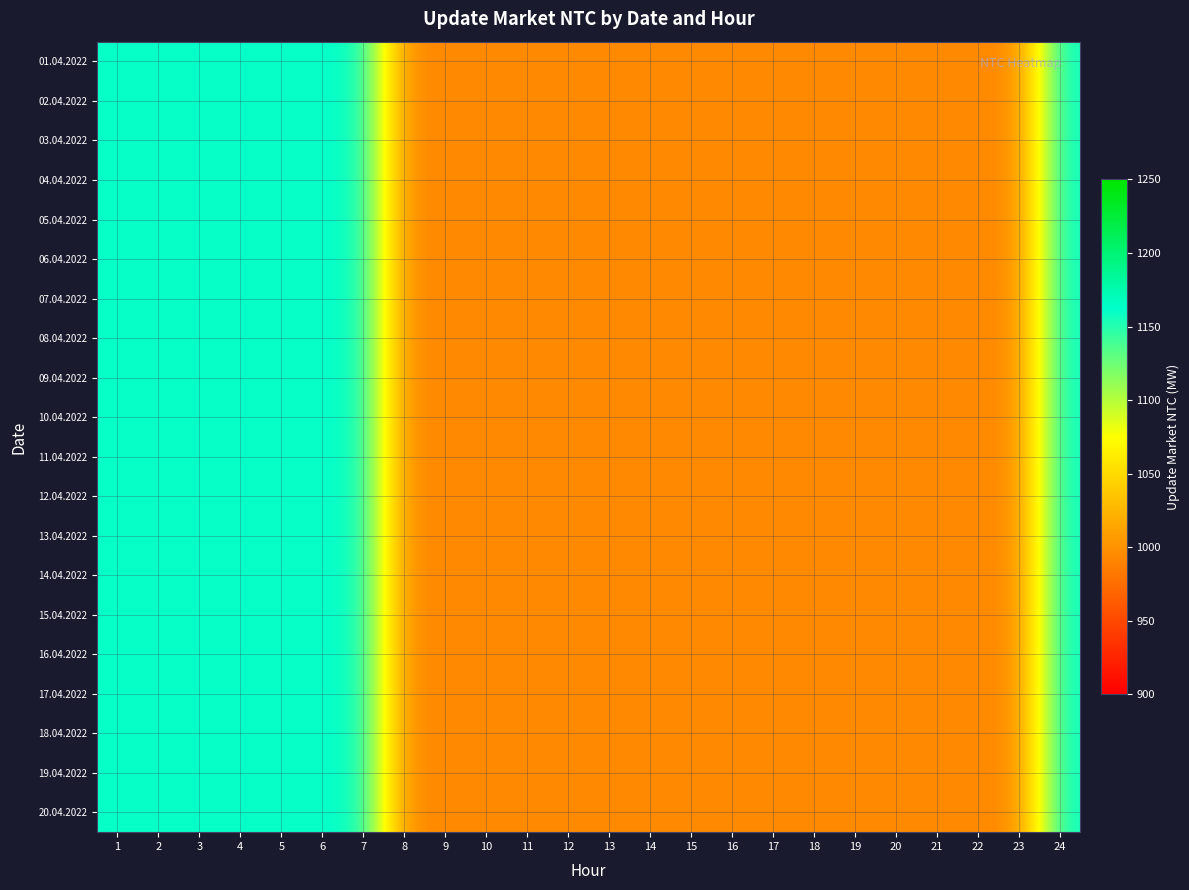

Reading right to left, what are all the values shown in this chart?

01.04.2022: 24=1160	23=995	22=995	21=995	20=995	19=995	18=995	17=995	16=995	15=995	14=995	13=995	12=995	11=995	10=995	9=995	8=995	7=1160	6=1160	5=1160	4=1160	3=1160	2=1160	1=1160
02.04.2022: 24=1160	23=995	22=995	21=995	20=995	19=995	18=995	17=995	16=995	15=995	14=995	13=995	12=995	11=995	10=995	9=995	8=995	7=1160	6=1160	5=1160	4=1160	3=1160	2=1160	1=1160
03.04.2022: 24=1160	23=995	22=995	21=995	20=995	19=995	18=995	17=995	16=995	15=995	14=995	13=995	12=995	11=995	10=995	9=995	8=995	7=1160	6=1160	5=1160	4=1160	3=1160	2=1160	1=1160
04.04.2022: 24=1160	23=995	22=995	21=995	20=995	19=995	18=995	17=995	16=995	15=995	14=995	13=995	12=995	11=995	10=995	9=995	8=995	7=1160	6=1160	5=1160	4=1160	3=1160	2=1160	1=1160
05.04.2022: 24=1160	23=995	22=995	21=995	20=995	19=995	18=995	17=995	16=995	15=995	14=995	13=995	12=995	11=995	10=995	9=995	8=995	7=1160	6=1160	5=1160	4=1160	3=1160	2=1160	1=1160
06.04.2022: 24=1160	23=995	22=995	21=995	20=995	19=995	18=995	17=995	16=995	15=995	14=995	13=995	12=995	11=995	10=995	9=995	8=995	7=1160	6=1160	5=1160	4=1160	3=1160	2=1160	1=1160
07.04.2022: 24=1160	23=995	22=995	21=995	20=995	19=995	18=995	17=995	16=995	15=995	14=995	13=995	12=995	11=995	10=995	9=995	8=995	7=1160	6=1160	5=1160	4=1160	3=1160	2=1160	1=1160
08.04.2022: 24=1160	23=995	22=995	21=995	20=995	19=995	18=995	17=995	16=995	15=995	14=995	13=995	12=995	11=995	10=995	9=995	8=995	7=1160	6=1160	5=1160	4=1160	3=1160	2=1160	1=1160
09.04.2022: 24=1160	23=995	22=995	21=995	20=995	19=995	18=995	17=995	16=995	15=995	14=995	13=995	12=995	11=995	10=995	9=995	8=995	7=1160	6=1160	5=1160	4=1160	3=1160	2=1160	1=1160
10.04.2022: 24=1160	23=995	22=995	21=995	20=995	19=995	18=995	17=995	16=995	15=995	14=995	13=995	12=995	11=995	10=995	9=995	8=995	7=1160	6=1160	5=1160	4=1160	3=1160	2=1160	1=1160
11.04.2022: 24=1160	23=995	22=995	21=995	20=995	19=995	18=995	17=995	16=995	15=995	14=995	13=995	12=995	11=995	10=995	9=995	8=995	7=1160	6=1160	5=1160	4=1160	3=1160	2=1160	1=1160
12.04.2022: 24=1160	23=995	22=995	21=995	20=995	19=995	18=995	17=995	16=995	15=995	14=995	13=995	12=995	11=995	10=995	9=995	8=995	7=1160	6=1160	5=1160	4=1160	3=1160	2=1160	1=1160
13.04.2022: 24=1160	23=995	22=995	21=995	20=995	19=995	18=995	17=995	16=995	15=995	14=995	13=995	12=995	11=995	10=995	9=995	8=995	7=1160	6=1160	5=1160	4=1160	3=1160	2=1160	1=1160
14.04.2022: 24=1160	23=995	22=995	21=995	20=995	19=995	18=995	17=995	16=995	15=995	14=995	13=995	12=995	11=995	10=995	9=995	8=995	7=1160	6=1160	5=1160	4=1160	3=1160	2=1160	1=1160
15.04.2022: 24=1160	23=995	22=995	21=995	20=995	19=995	18=995	17=995	16=995	15=995	14=995	13=995	12=995	11=995	10=995	9=995	8=995	7=1160	6=1160	5=1160	4=1160	3=1160	2=1160	1=1160
16.04.2022: 24=1160	23=995	22=995	21=995	20=995	19=995	18=995	17=995	16=995	15=995	14=995	13=995	12=995	11=995	10=995	9=995	8=995	7=1160	6=1160	5=1160	4=1160	3=1160	2=1160	1=1160
17.04.2022: 24=1160	23=995	22=995	21=995	20=995	19=995	18=995	17=995	16=995	15=995	14=995	13=995	12=995	11=995	10=995	9=995	8=995	7=1160	6=1160	5=1160	4=1160	3=1160	2=1160	1=1160
18.04.2022: 24=1160	23=995	22=995	21=995	20=995	19=995	18=995	17=995	16=995	15=995	14=995	13=995	12=995	11=995	10=995	9=995	8=995	7=1160	6=1160	5=1160	4=1160	3=1160	2=1160	1=1160
19.04.2022: 24=1160	23=995	22=995	21=995	20=995	19=995	18=995	17=995	16=995	15=995	14=995	13=995	12=995	11=995	10=995	9=995	8=995	7=1160	6=1160	5=1160	4=1160	3=1160	2=1160	1=1160
20.04.2022: 24=1160	23=995	22=995	21=995	20=995	19=995	18=995	17=995	16=995	15=995	14=995	13=995	12=995	11=995	10=995	9=995	8=995	7=1160	6=1160	5=1160	4=1160	3=1160	2=1160	1=1160